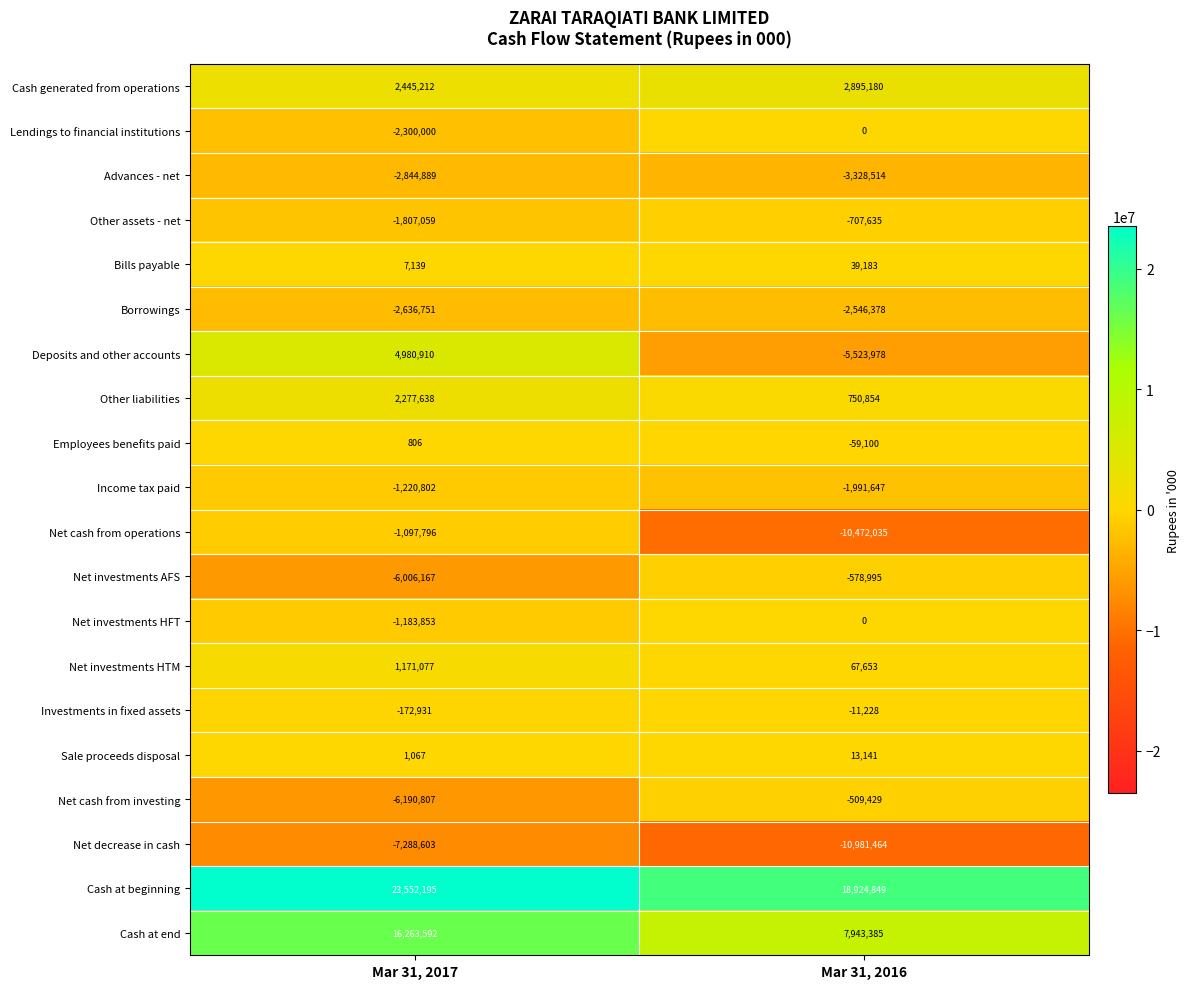

Which series changed the most between Mar 31, 2017 and Mar 31, 2016?

Deposits and other accounts